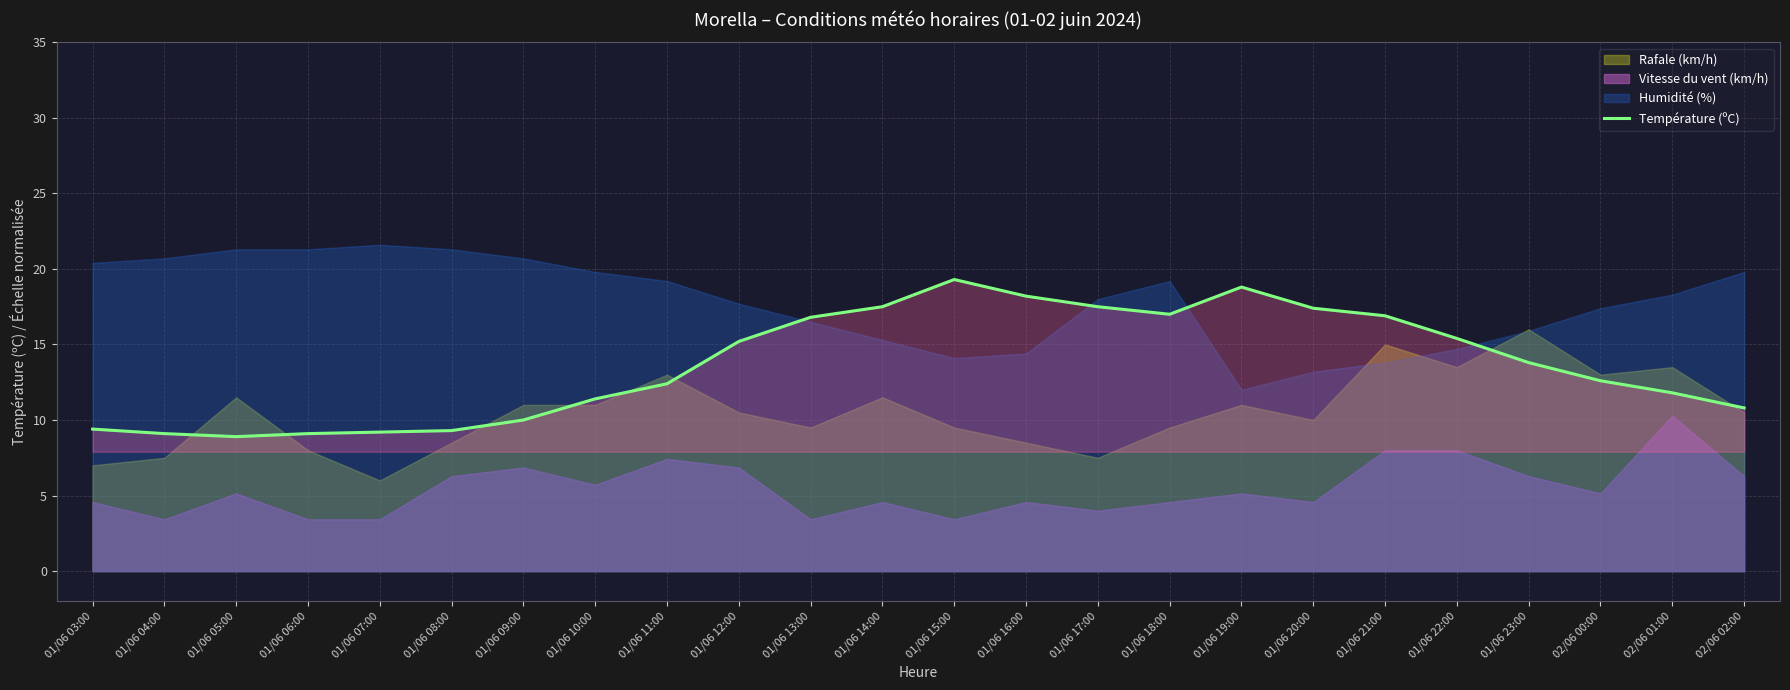

True or false: there are more than 0 points higher than both neighbors.

True